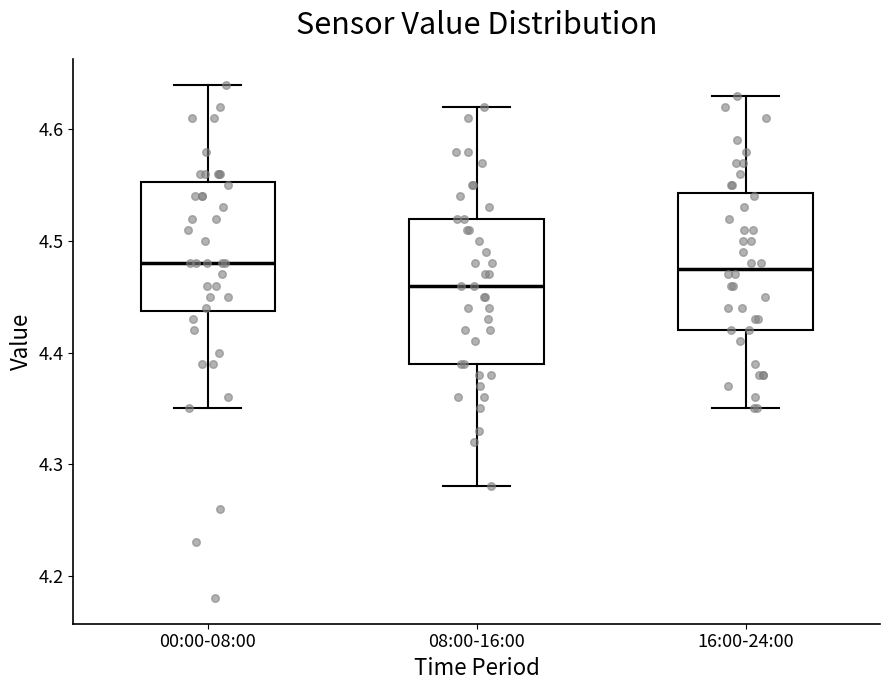

Reading left to right, transcribe this box plot: for each box, give where its median line is, the range the box spans, and where its two whiskers end, as read against the y-axis. The values are not printed on the chart, so give them approximately, as read against the axis.

00:00-08:00: median 4.48, box 4.44 to 4.55, whiskers 4.35 to 4.64
08:00-16:00: median 4.46, box 4.39 to 4.52, whiskers 4.28 to 4.62
16:00-24:00: median 4.48, box 4.42 to 4.54, whiskers 4.35 to 4.63